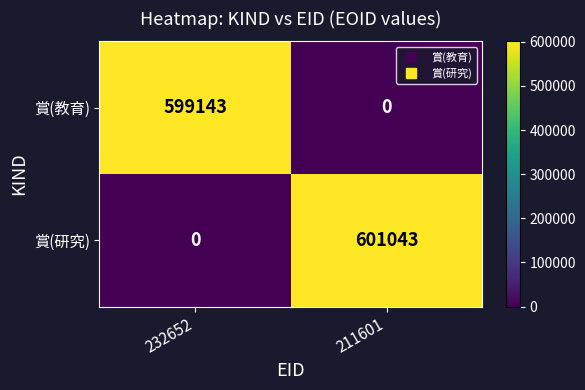

The 賞(研究) series shows 601043 at 211601. True or false?

True